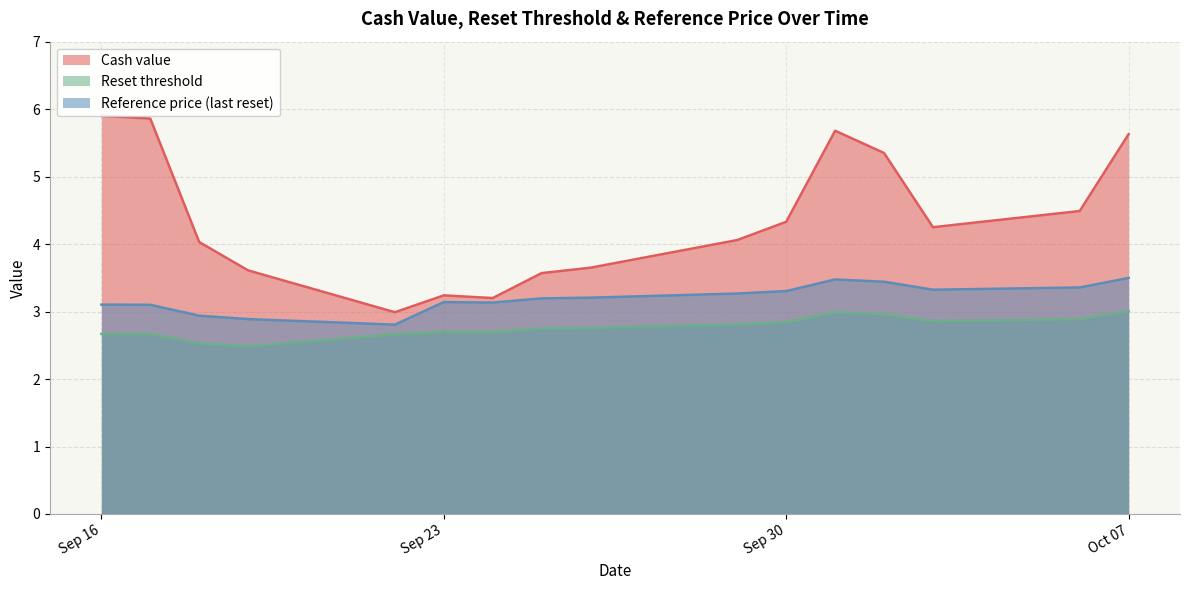

True or false: Reference price (last reset) has more than 1 interior local peaks.

True